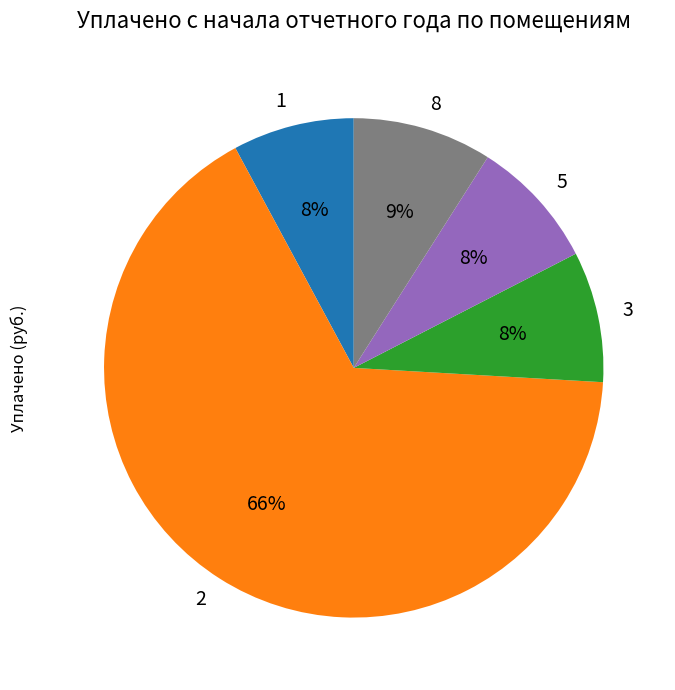

Is it true that 1 is 8% of the pie?

True